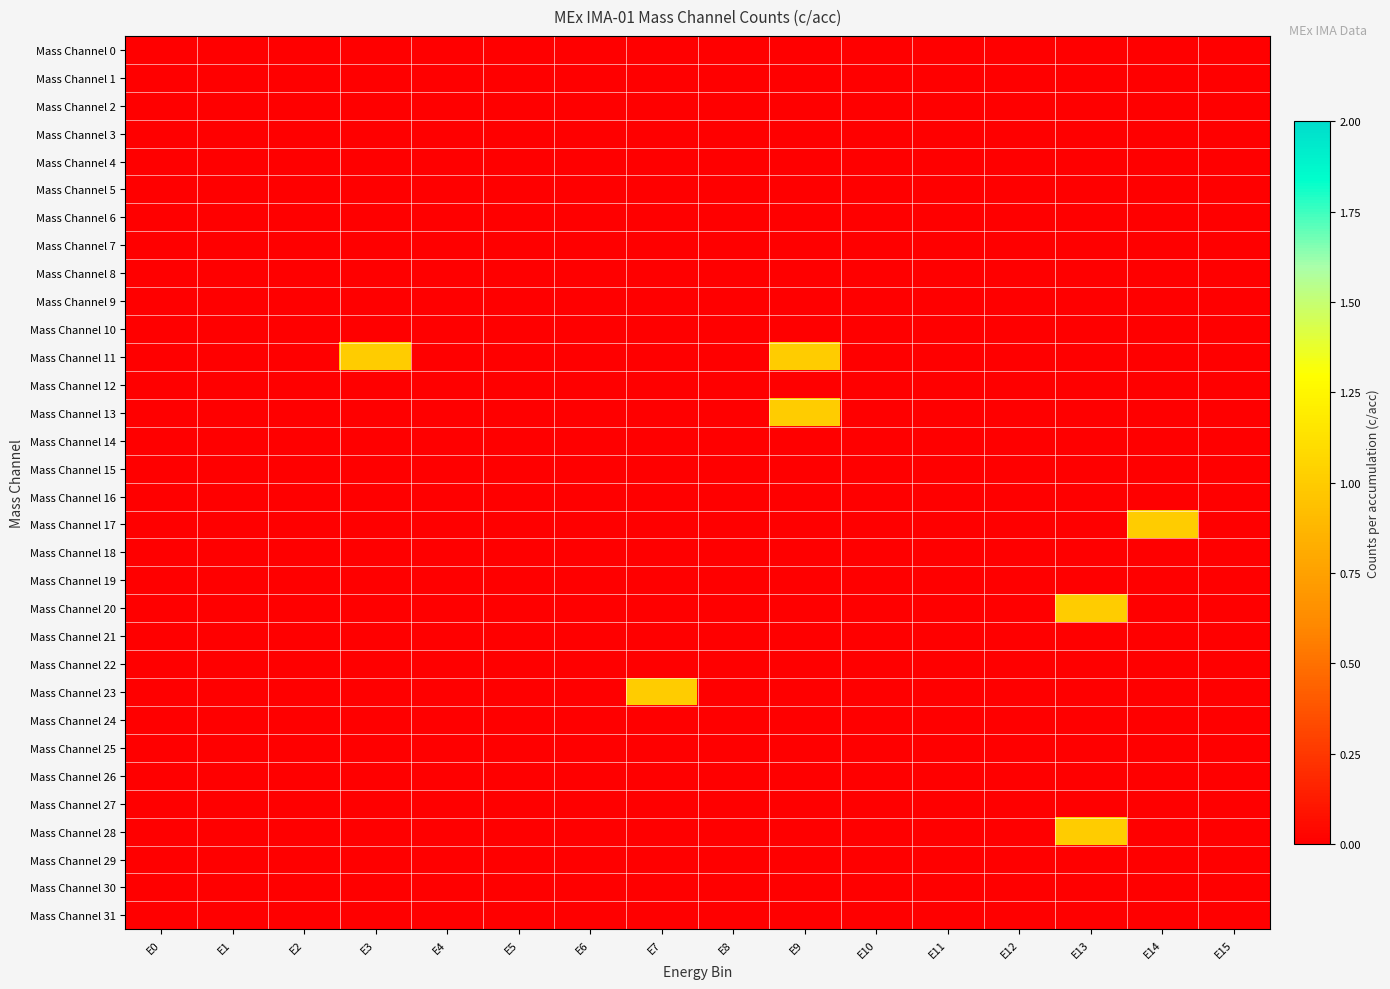

Reading right to left, extract all data points from this chart.

Mass Channel 0: E15=0	E14=0	E13=0	E12=0	E11=0	E10=0	E9=0	E8=0	E7=0	E6=0	E5=0	E4=0	E3=0	E2=0	E1=0	E0=0
Mass Channel 1: E15=0	E14=0	E13=0	E12=0	E11=0	E10=0	E9=0	E8=0	E7=0	E6=0	E5=0	E4=0	E3=0	E2=0	E1=0	E0=0
Mass Channel 2: E15=0	E14=0	E13=0	E12=0	E11=0	E10=0	E9=0	E8=0	E7=0	E6=0	E5=0	E4=0	E3=0	E2=0	E1=0	E0=0
Mass Channel 3: E15=0	E14=0	E13=0	E12=0	E11=0	E10=0	E9=0	E8=0	E7=0	E6=0	E5=0	E4=0	E3=0	E2=0	E1=0	E0=0
Mass Channel 4: E15=0	E14=0	E13=0	E12=0	E11=0	E10=0	E9=0	E8=0	E7=0	E6=0	E5=0	E4=0	E3=0	E2=0	E1=0	E0=0
Mass Channel 5: E15=0	E14=0	E13=0	E12=0	E11=0	E10=0	E9=0	E8=0	E7=0	E6=0	E5=0	E4=0	E3=0	E2=0	E1=0	E0=0
Mass Channel 6: E15=0	E14=0	E13=0	E12=0	E11=0	E10=0	E9=0	E8=0	E7=0	E6=0	E5=0	E4=0	E3=0	E2=0	E1=0	E0=0
Mass Channel 7: E15=0	E14=0	E13=0	E12=0	E11=0	E10=0	E9=0	E8=0	E7=0	E6=0	E5=0	E4=0	E3=0	E2=0	E1=0	E0=0
Mass Channel 8: E15=0	E14=0	E13=0	E12=0	E11=0	E10=0	E9=0	E8=0	E7=0	E6=0	E5=0	E4=0	E3=0	E2=0	E1=0	E0=0
Mass Channel 9: E15=0	E14=0	E13=0	E12=0	E11=0	E10=0	E9=0	E8=0	E7=0	E6=0	E5=0	E4=0	E3=0	E2=0	E1=0	E0=0
Mass Channel 10: E15=0	E14=0	E13=0	E12=0	E11=0	E10=0	E9=0	E8=0	E7=0	E6=0	E5=0	E4=0	E3=0	E2=0	E1=0	E0=0
Mass Channel 11: E15=0	E14=0	E13=0	E12=0	E11=0	E10=0	E9=1	E8=0	E7=0	E6=0	E5=0	E4=0	E3=1	E2=0	E1=0	E0=0
Mass Channel 12: E15=0	E14=0	E13=0	E12=0	E11=0	E10=0	E9=0	E8=0	E7=0	E6=0	E5=0	E4=0	E3=0	E2=0	E1=0	E0=0
Mass Channel 13: E15=0	E14=0	E13=0	E12=0	E11=0	E10=0	E9=1	E8=0	E7=0	E6=0	E5=0	E4=0	E3=0	E2=0	E1=0	E0=0
Mass Channel 14: E15=0	E14=0	E13=0	E12=0	E11=0	E10=0	E9=0	E8=0	E7=0	E6=0	E5=0	E4=0	E3=0	E2=0	E1=0	E0=0
Mass Channel 15: E15=0	E14=0	E13=0	E12=0	E11=0	E10=0	E9=0	E8=0	E7=0	E6=0	E5=0	E4=0	E3=0	E2=0	E1=0	E0=0
Mass Channel 16: E15=0	E14=0	E13=0	E12=0	E11=0	E10=0	E9=0	E8=0	E7=0	E6=0	E5=0	E4=0	E3=0	E2=0	E1=0	E0=0
Mass Channel 17: E15=0	E14=1	E13=0	E12=0	E11=0	E10=0	E9=0	E8=0	E7=0	E6=0	E5=0	E4=0	E3=0	E2=0	E1=0	E0=0
Mass Channel 18: E15=0	E14=0	E13=0	E12=0	E11=0	E10=0	E9=0	E8=0	E7=0	E6=0	E5=0	E4=0	E3=0	E2=0	E1=0	E0=0
Mass Channel 19: E15=0	E14=0	E13=0	E12=0	E11=0	E10=0	E9=0	E8=0	E7=0	E6=0	E5=0	E4=0	E3=0	E2=0	E1=0	E0=0
Mass Channel 20: E15=0	E14=0	E13=1	E12=0	E11=0	E10=0	E9=0	E8=0	E7=0	E6=0	E5=0	E4=0	E3=0	E2=0	E1=0	E0=0
Mass Channel 21: E15=0	E14=0	E13=0	E12=0	E11=0	E10=0	E9=0	E8=0	E7=0	E6=0	E5=0	E4=0	E3=0	E2=0	E1=0	E0=0
Mass Channel 22: E15=0	E14=0	E13=0	E12=0	E11=0	E10=0	E9=0	E8=0	E7=0	E6=0	E5=0	E4=0	E3=0	E2=0	E1=0	E0=0
Mass Channel 23: E15=0	E14=0	E13=0	E12=0	E11=0	E10=0	E9=0	E8=0	E7=1	E6=0	E5=0	E4=0	E3=0	E2=0	E1=0	E0=0
Mass Channel 24: E15=0	E14=0	E13=0	E12=0	E11=0	E10=0	E9=0	E8=0	E7=0	E6=0	E5=0	E4=0	E3=0	E2=0	E1=0	E0=0
Mass Channel 25: E15=0	E14=0	E13=0	E12=0	E11=0	E10=0	E9=0	E8=0	E7=0	E6=0	E5=0	E4=0	E3=0	E2=0	E1=0	E0=0
Mass Channel 26: E15=0	E14=0	E13=0	E12=0	E11=0	E10=0	E9=0	E8=0	E7=0	E6=0	E5=0	E4=0	E3=0	E2=0	E1=0	E0=0
Mass Channel 27: E15=0	E14=0	E13=0	E12=0	E11=0	E10=0	E9=0	E8=0	E7=0	E6=0	E5=0	E4=0	E3=0	E2=0	E1=0	E0=0
Mass Channel 28: E15=0	E14=0	E13=1	E12=0	E11=0	E10=0	E9=0	E8=0	E7=0	E6=0	E5=0	E4=0	E3=0	E2=0	E1=0	E0=0
Mass Channel 29: E15=0	E14=0	E13=0	E12=0	E11=0	E10=0	E9=0	E8=0	E7=0	E6=0	E5=0	E4=0	E3=0	E2=0	E1=0	E0=0
Mass Channel 30: E15=0	E14=0	E13=0	E12=0	E11=0	E10=0	E9=0	E8=0	E7=0	E6=0	E5=0	E4=0	E3=0	E2=0	E1=0	E0=0
Mass Channel 31: E15=0	E14=0	E13=0	E12=0	E11=0	E10=0	E9=0	E8=0	E7=0	E6=0	E5=0	E4=0	E3=0	E2=0	E1=0	E0=0